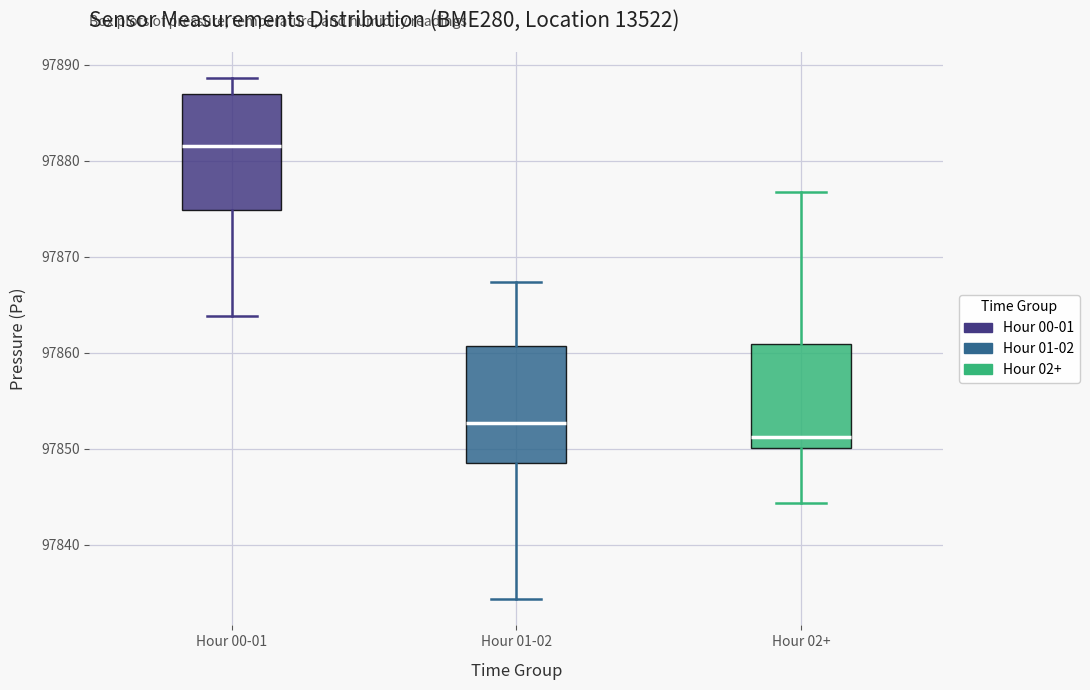

Which box has the lowest median line?

Hour 02+